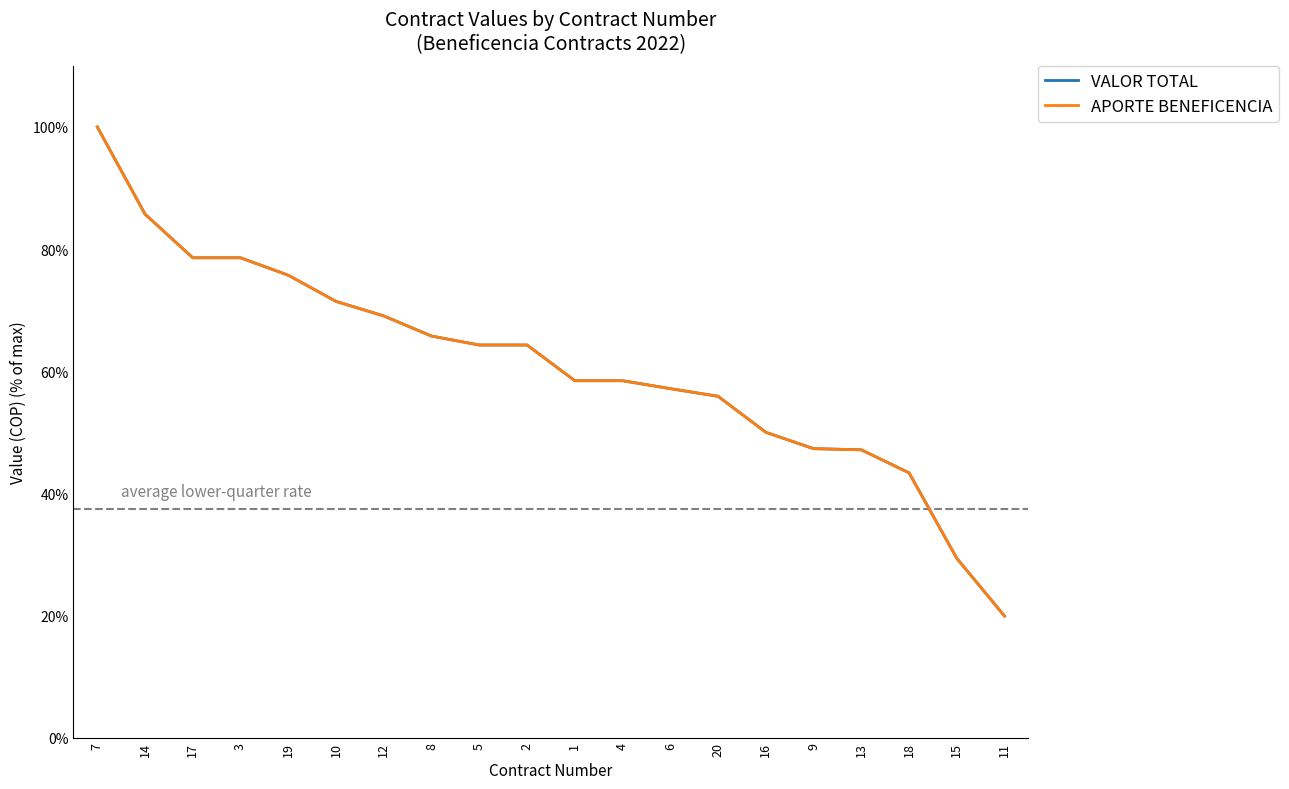

How many lines are shown in the chart?

2